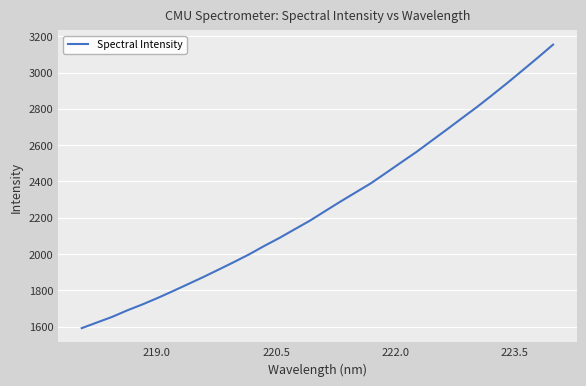

What is the maximum value shown in the chart?

3153.5